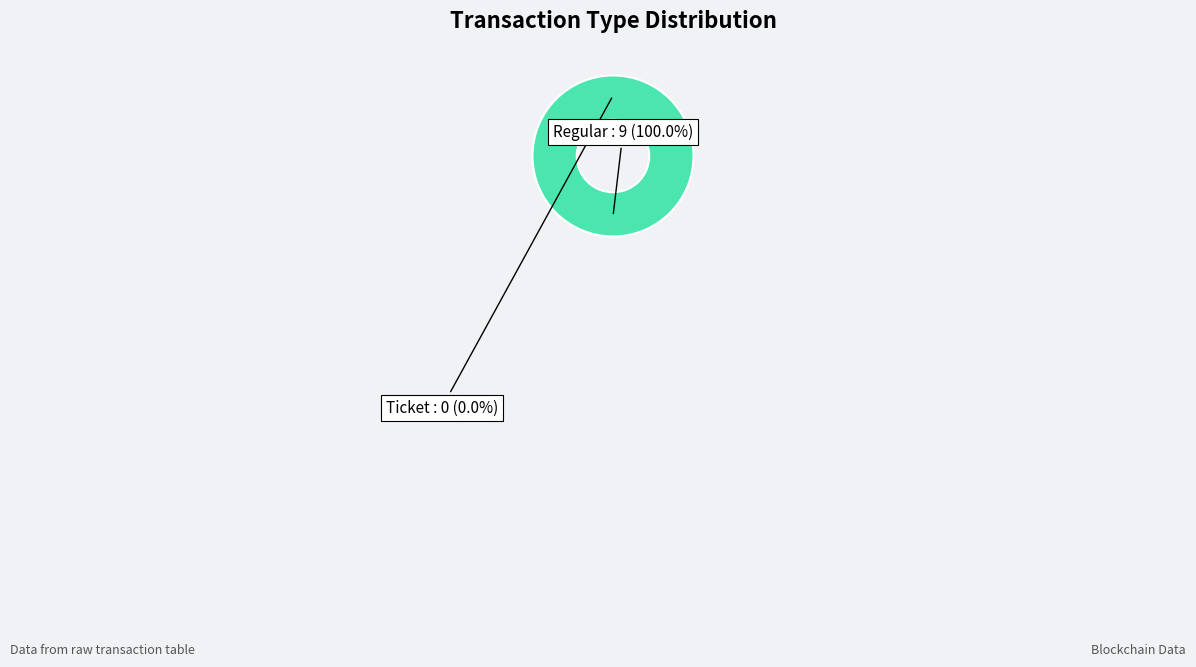

Is there a majority slice in this chart?

Yes